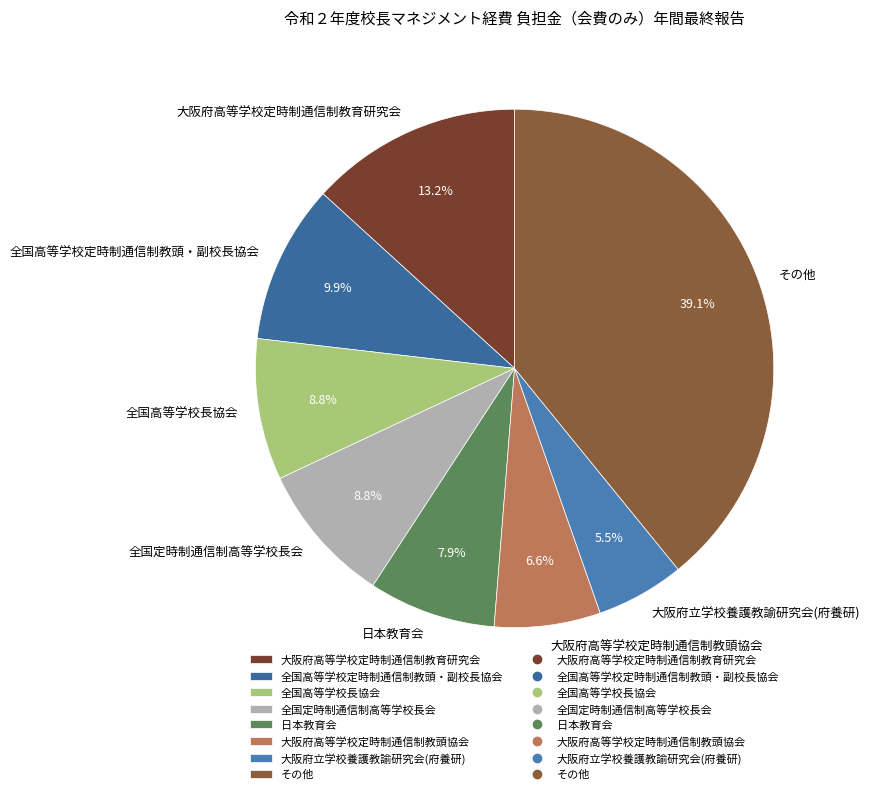

The 大阪府高等学校定時制通信制教頭協会 slice represents 1% of the pie. True or false?

False